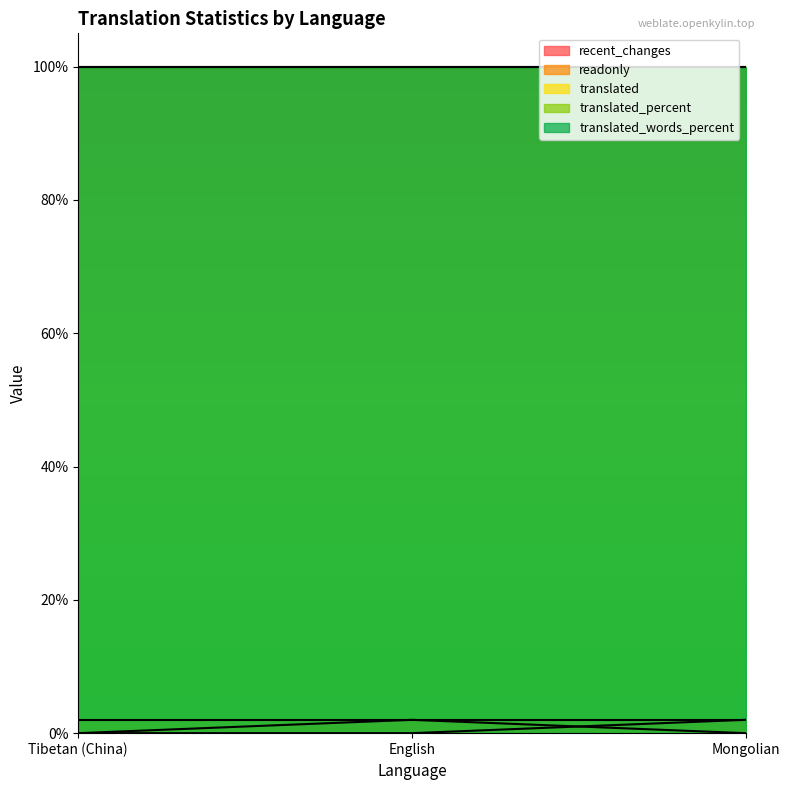

Reading left to right, extract all data points from this chart.

recent_changes: 0	0	2
readonly: 0	2	0
translated: 2	2	2
translated_percent: 100	100	100
translated_words_percent: 100	100	100